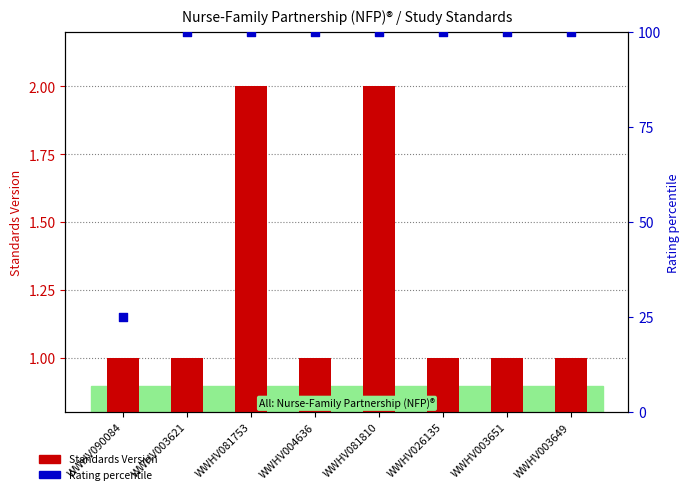

Is the value of Standards Version at WWHV003649 greater than the value of Rating percentile at WWHV081810?

No